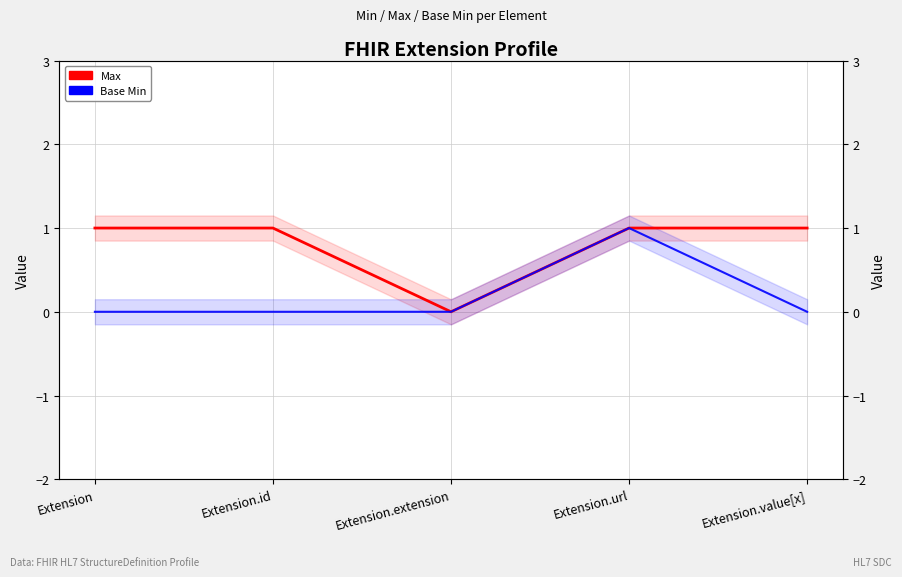

How many data points in Max are less than 1?

1